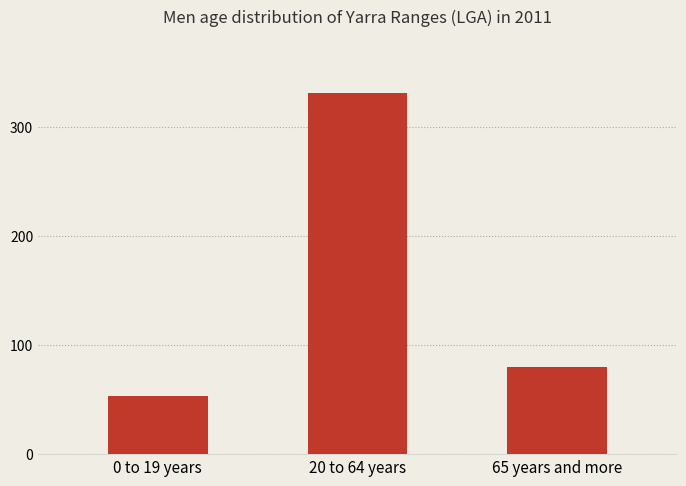

Rank the categories by value from lowest to highest.

0 to 19 years, 65 years and more, 20 to 64 years